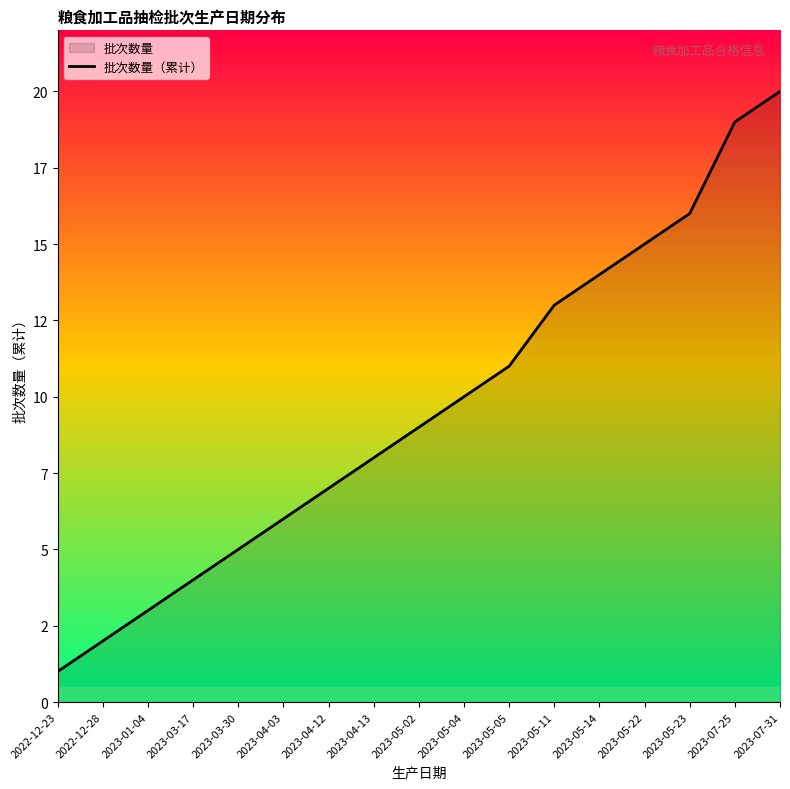

List the labels in order of value, smallest first.

2022-12-23, 2022-12-28, 2023-01-04, 2023-03-17, 2023-03-30, 2023-04-03, 2023-04-12, 2023-04-13, 2023-05-02, 2023-05-04, 2023-05-05, 2023-05-11, 2023-05-14, 2023-05-22, 2023-05-23, 2023-07-25, 2023-07-31